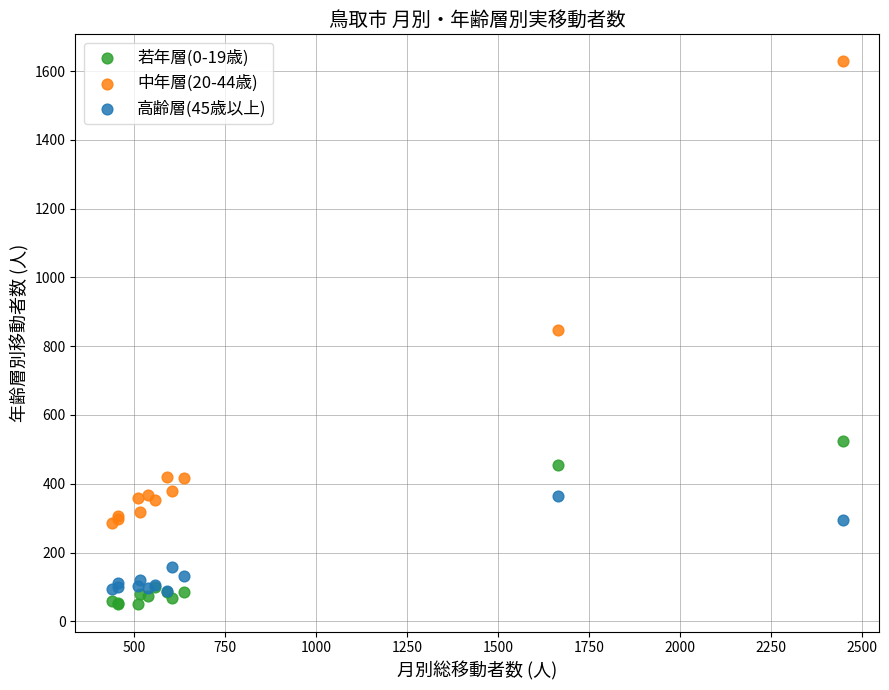

Which series reaches the minimum Y coordinate?

若年層(0-19歳)